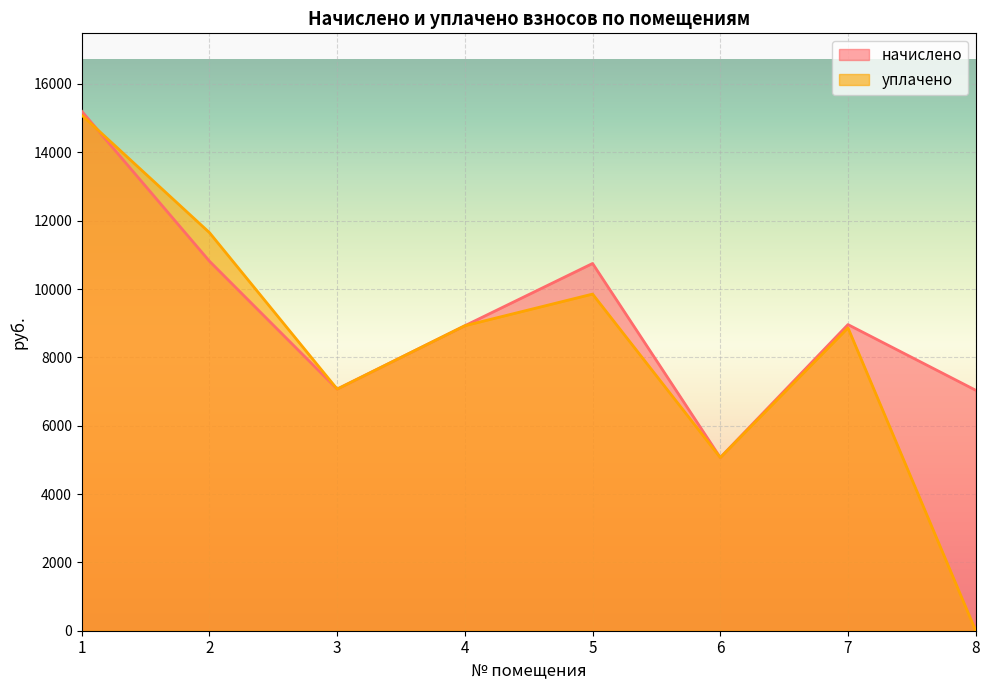

Which has a higher value, 4 or 3?

4